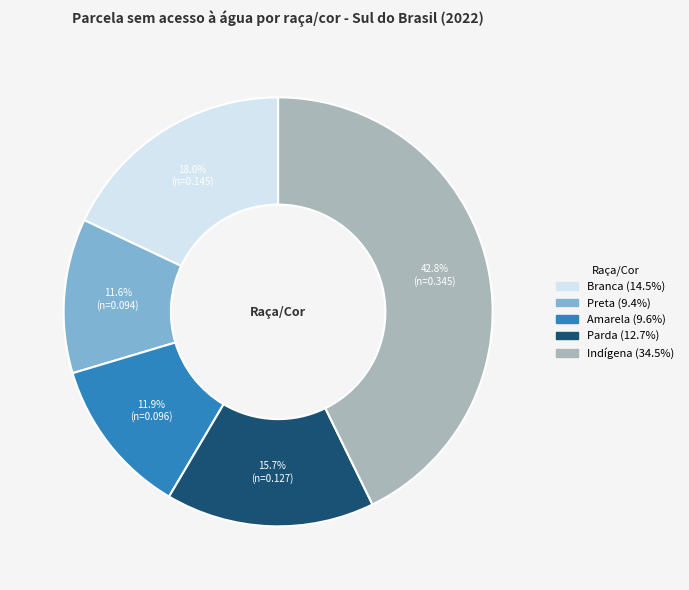

Which category has the biggest portion of the pie?

Indígena